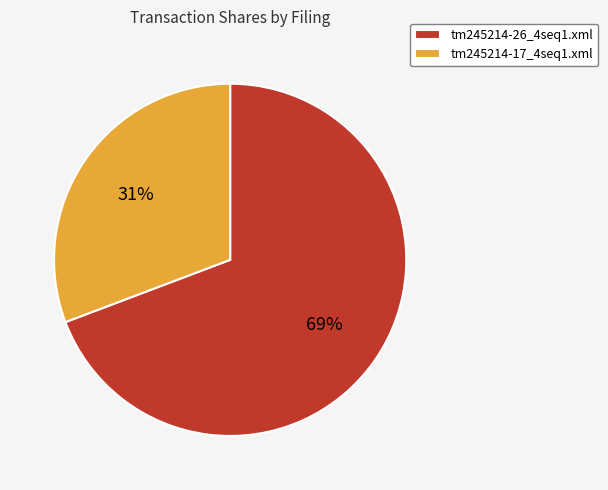

True or false: tm245214-26_4seq1.xml accounts for 69% of the total.

True